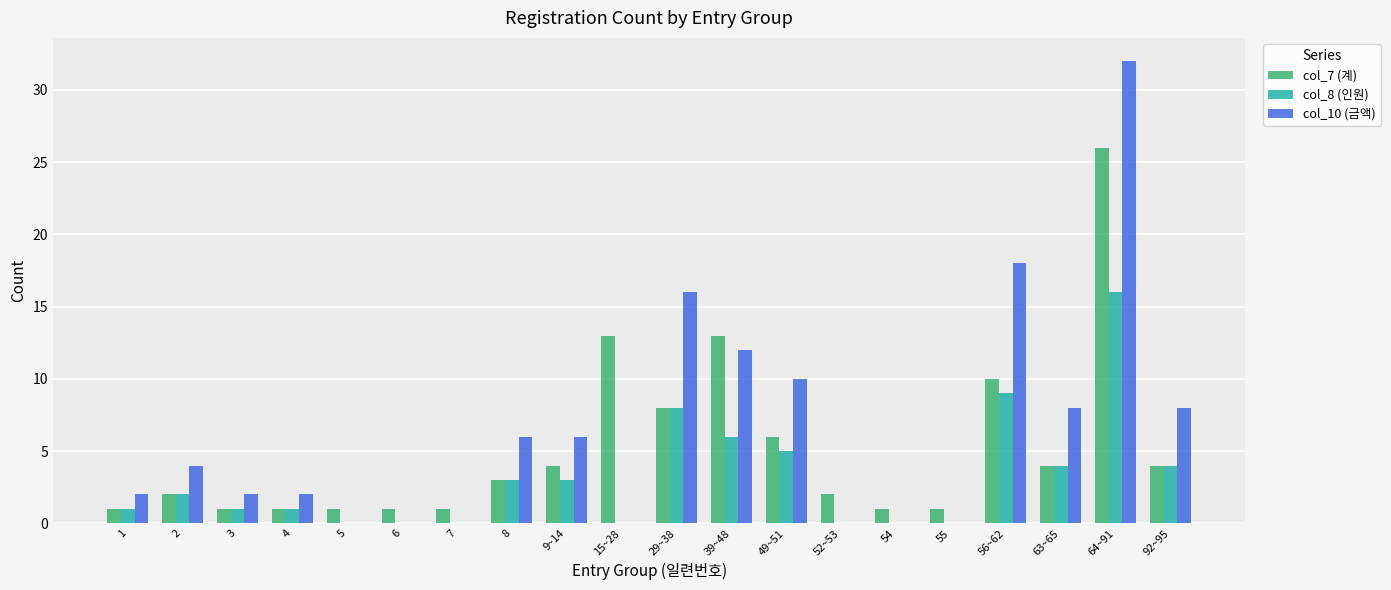

Are the bars grouped side by side (vs. stacked)?

Yes